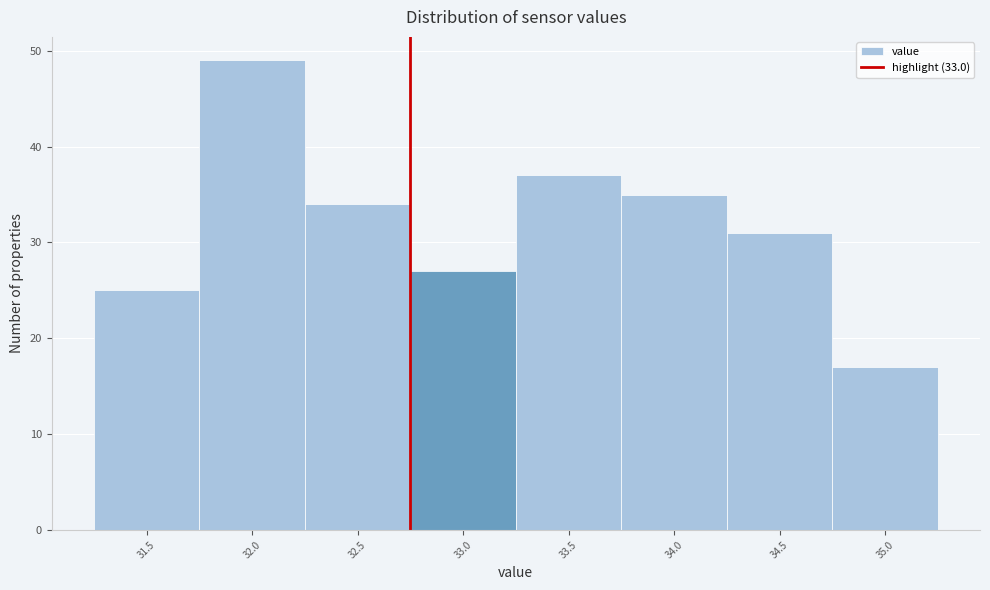

Reading left to right, list all the values displayed in this chart.

31.5=25	32.0=49	32.5=34	33.0=27	33.5=37	34.0=35	34.5=31	35.0=17